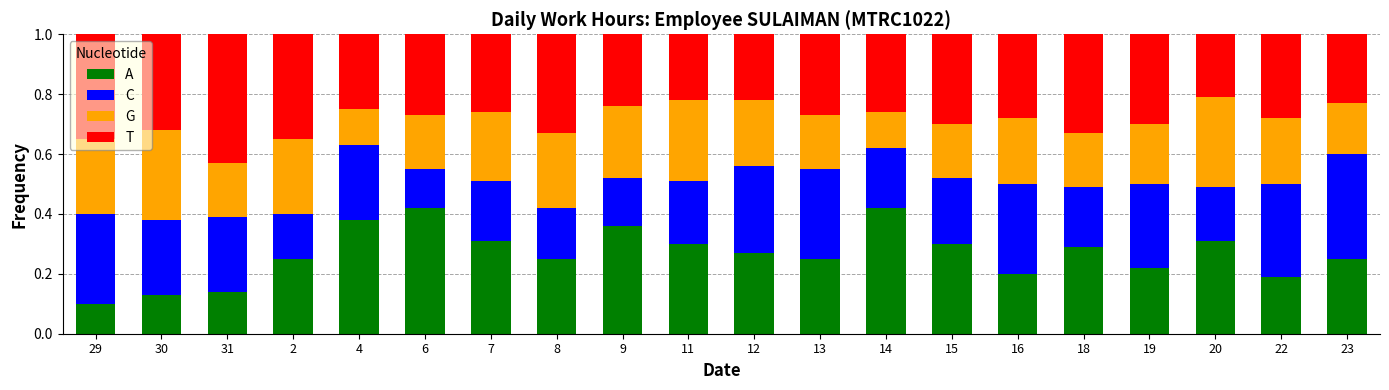

At how many categories does at least one series exceed 0?

20